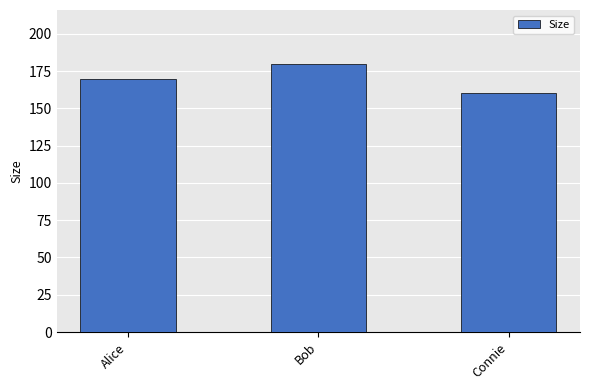

Reading right to left, list all the values displayed in this chart.

Connie=160	Bob=180	Alice=170